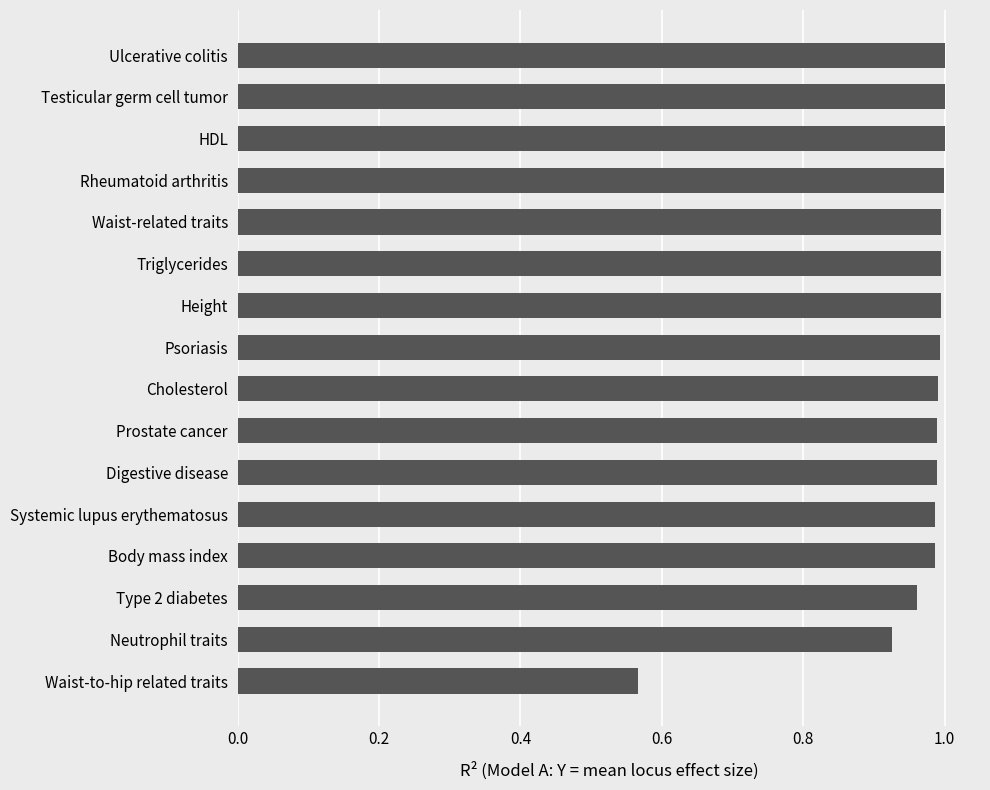

Which category has the lowest value across all series?

Waist-to-hip related traits